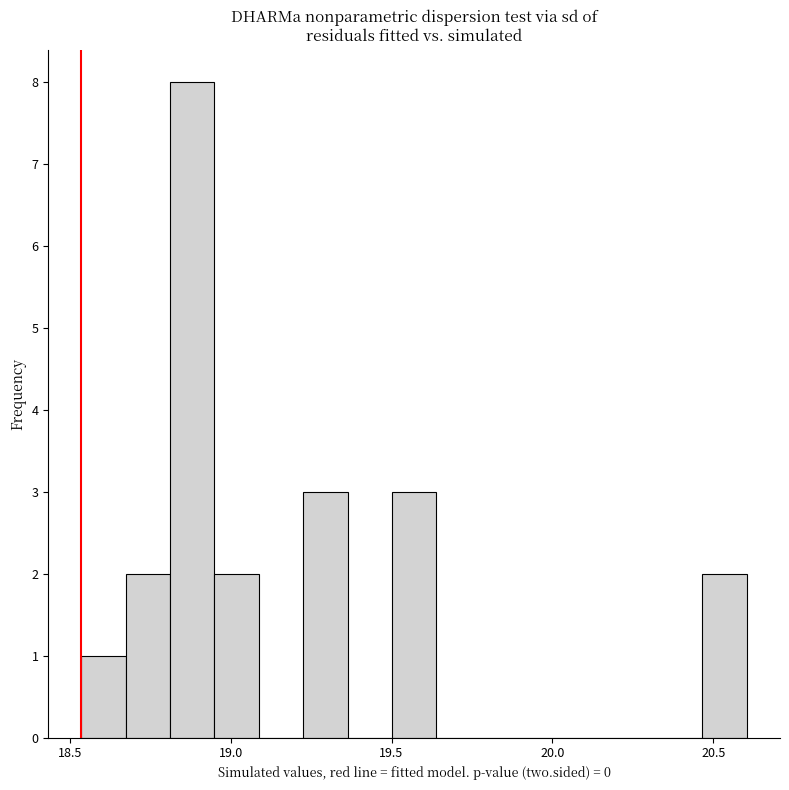

Read against the x-axis, roughly where is the centre of the tallest bar?

18.90